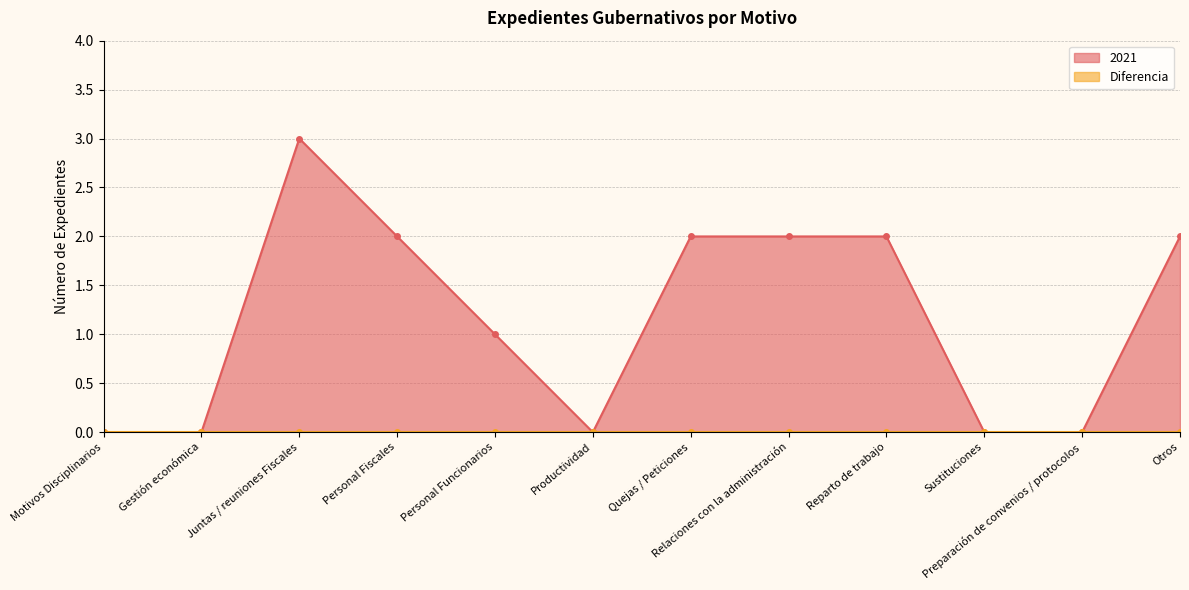

Reading left to right, list all the values displayed in this chart.

Motivos Disciplinarios=0	Gestión económica=0	Juntas / reuniones Fiscales=3	Personal Fiscales=2	Personal Funcionarios=1	Productividad=0	Quejas / Peticiones=2	Relaciones con la administración=2	Reparto de trabajo=2	Sustituciones=0	Preparación de convenios / protocolos=0	Otros=2